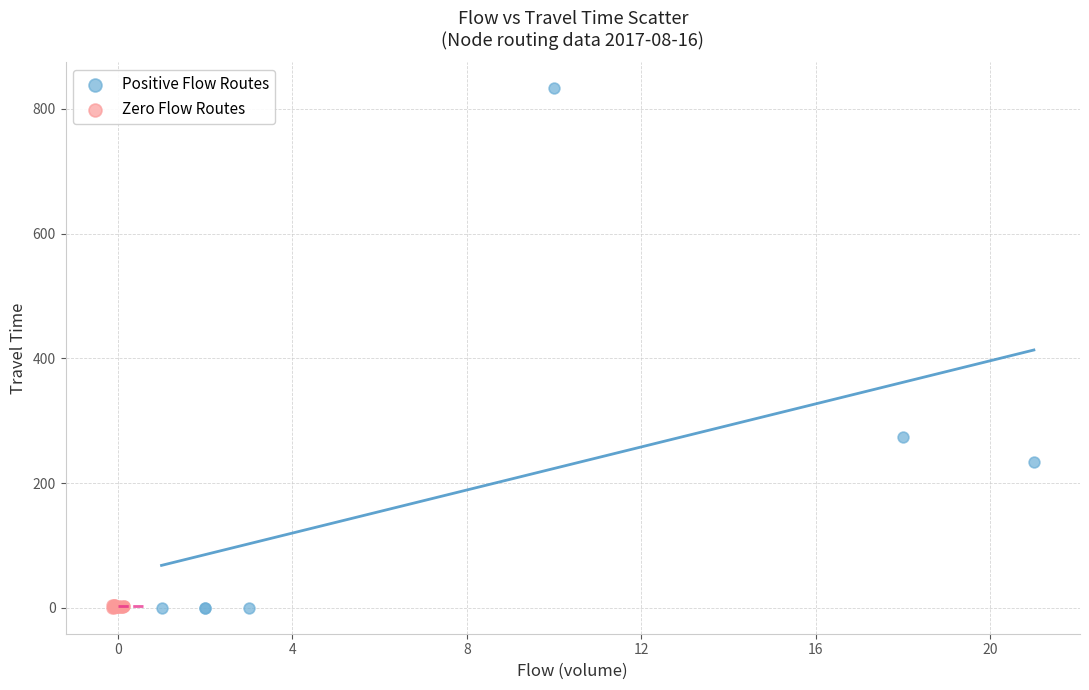

What are all the series names shown in the legend?

Positive Flow Routes, Zero Flow Routes